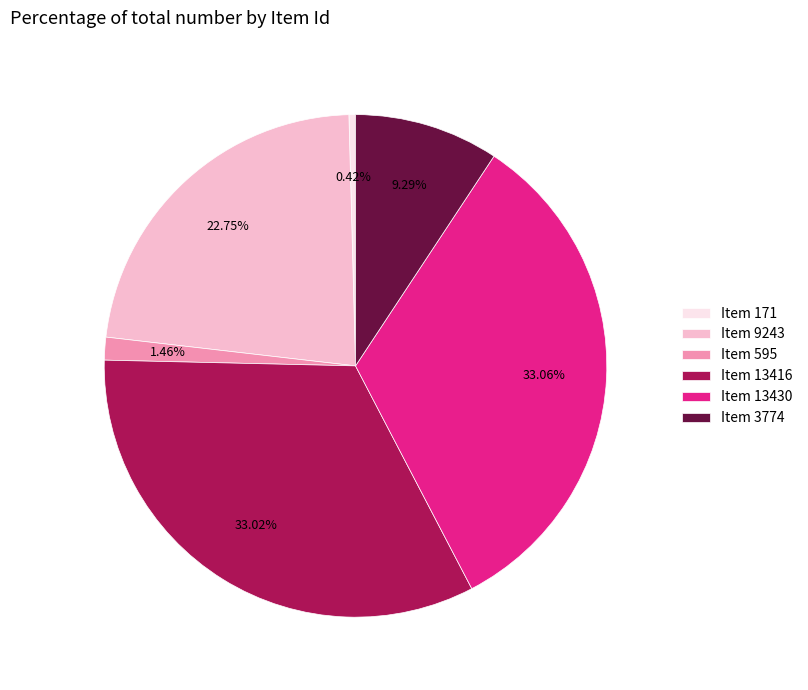

Count the number of slices in the pie.

6